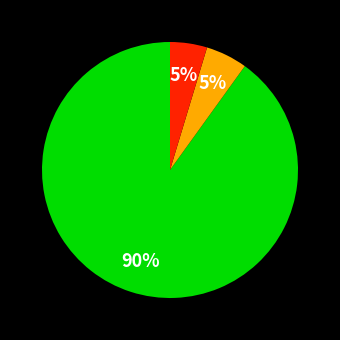

Is there a majority slice in this chart?

Yes